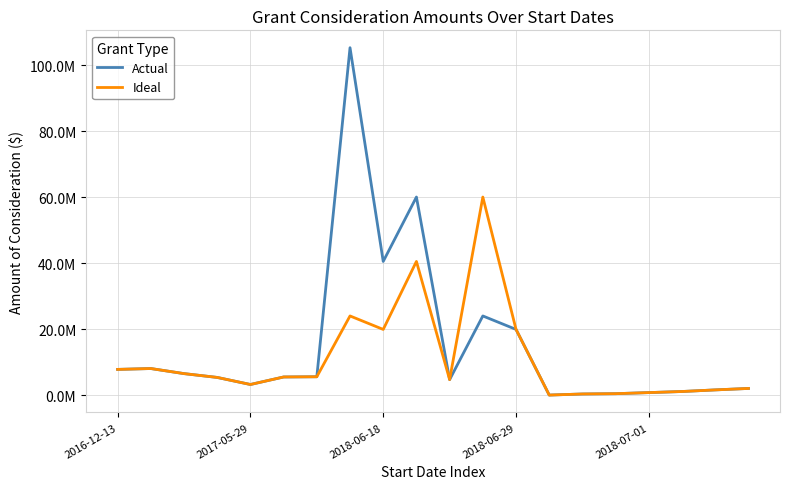

Is this an area chart (filled region under the line)?

No